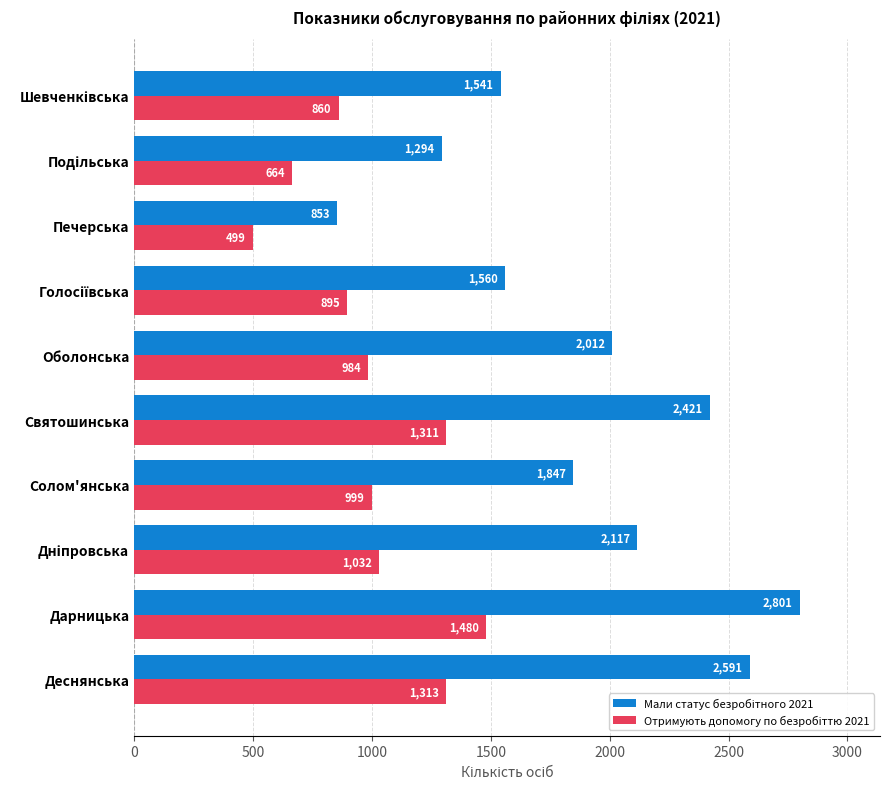

What is the smallest value displayed?

499